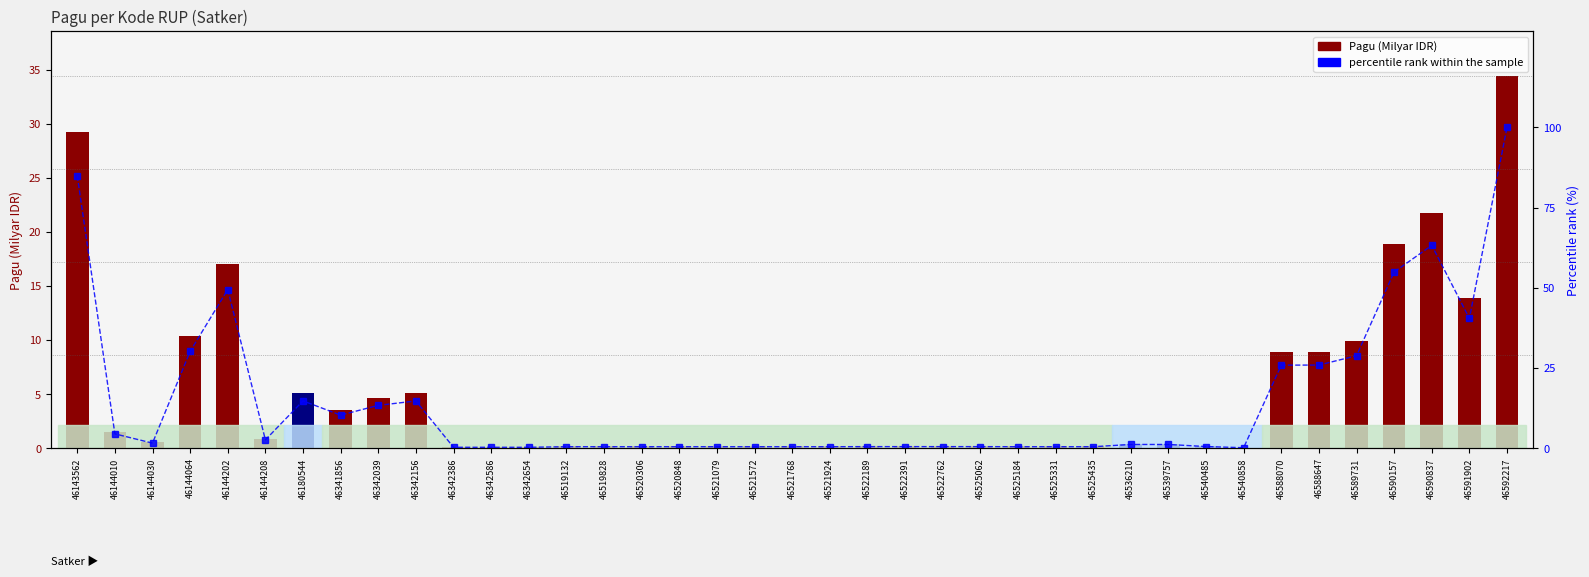

What is the average value of the Pagu (Milyar IDR) series?

5.1